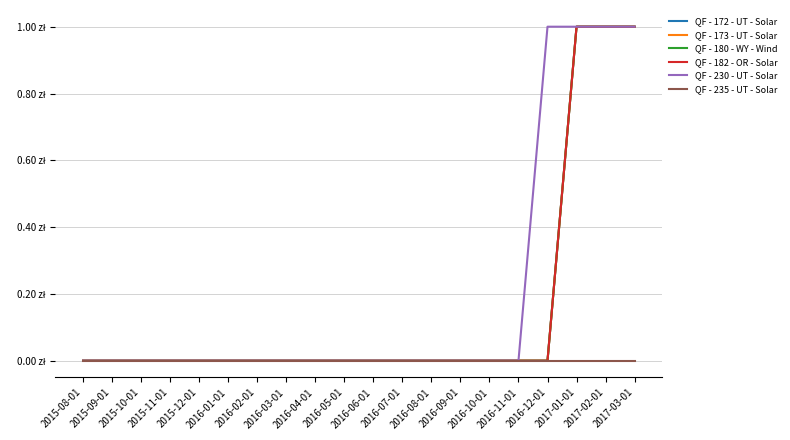

Count the number of data series in this chart.

6